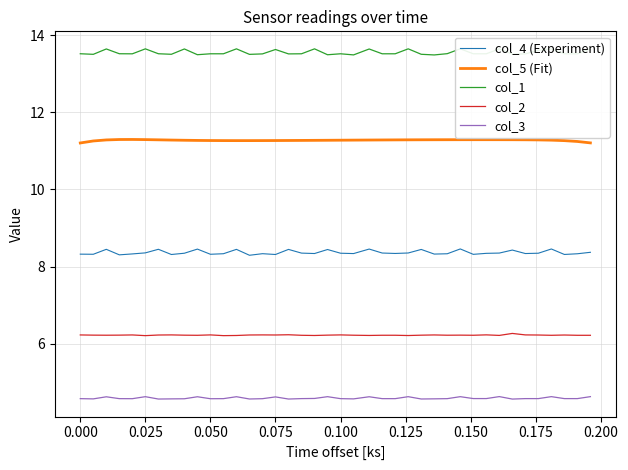

In col_3, how many points are lower than both neighbors (excluding endpoints)?

9